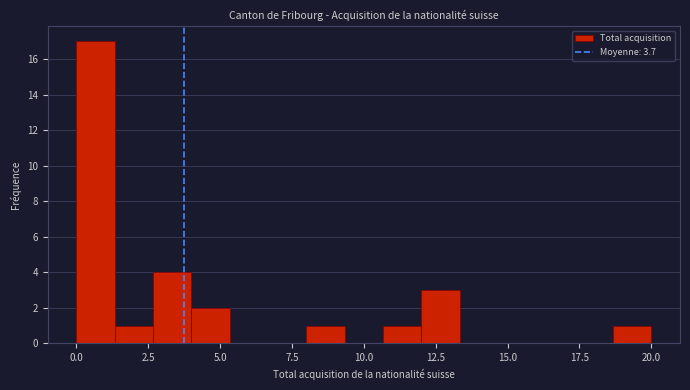

Read against the x-axis, roughly where is the centre of the tallest bar?

0.5